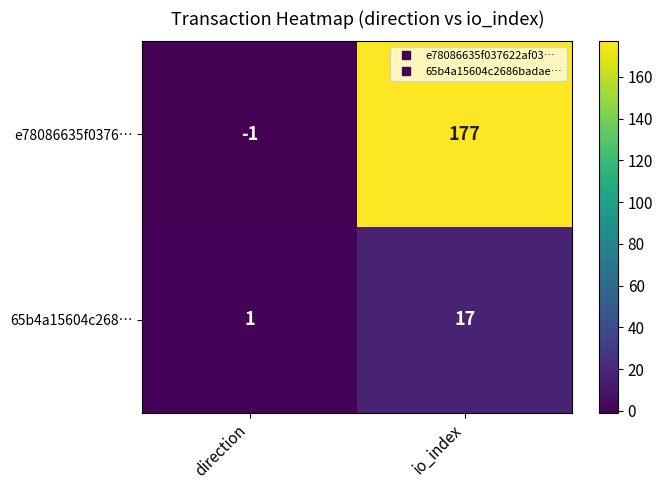

At how many categories does at least one series exceed 37?

1